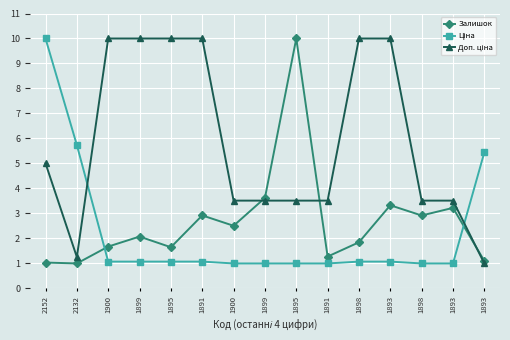

What is the maximum value shown in the chart?

10.0